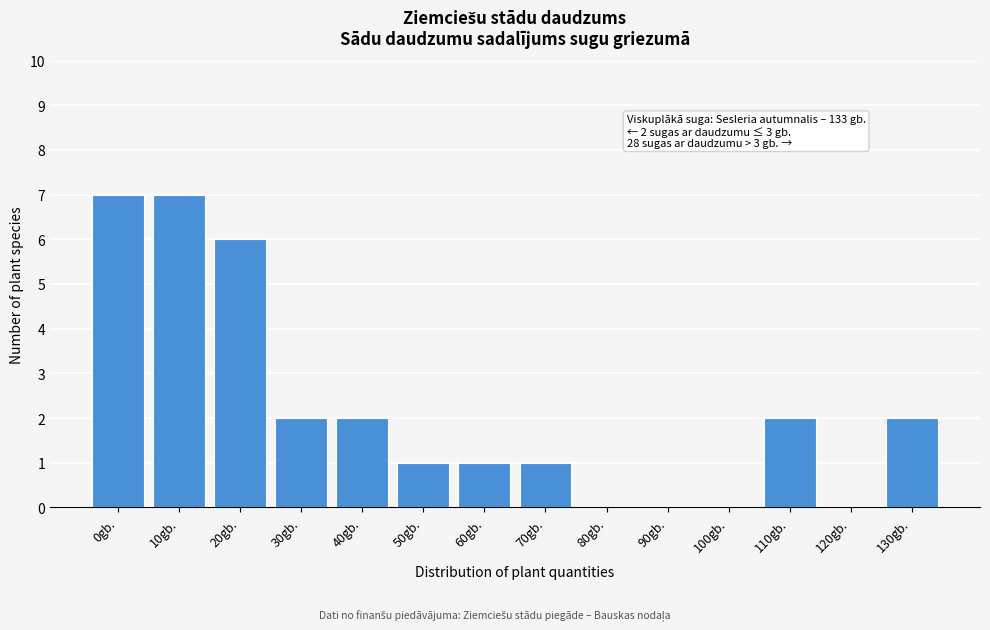

Reading left to right, transcribe all the data shown in this chart.

0gb.=7	10gb.=7	20gb.=6	30gb.=2	40gb.=2	50gb.=1	60gb.=1	70gb.=1	80gb.=0	90gb.=0	100gb.=0	110gb.=2	120gb.=0	130gb.=2